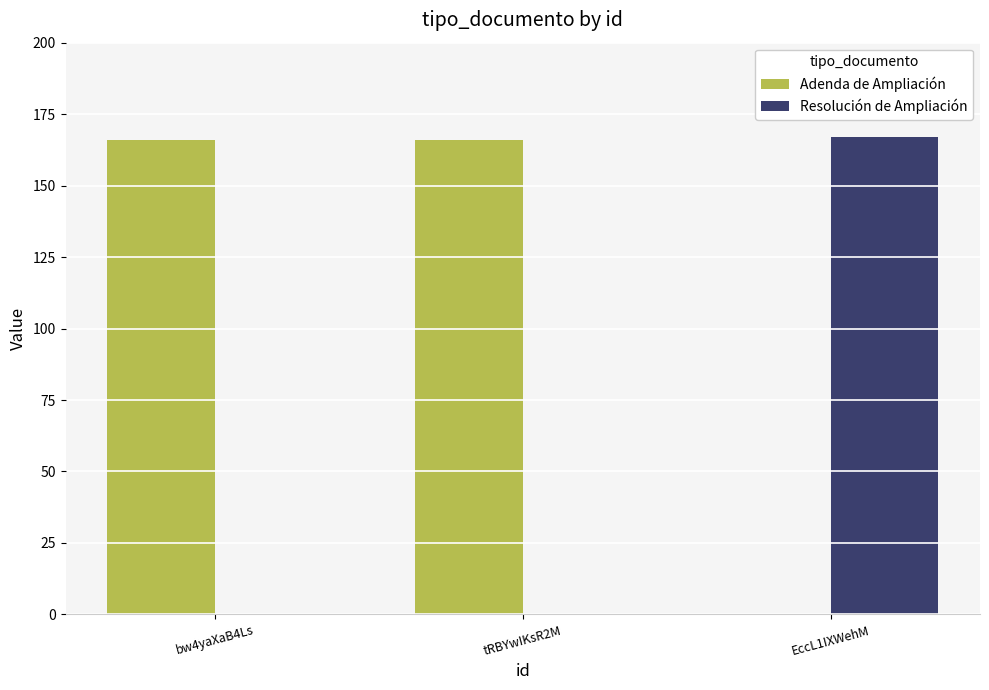

The Adenda de Ampliación series shows 166 at bw4yaXaB4Ls. True or false?

True